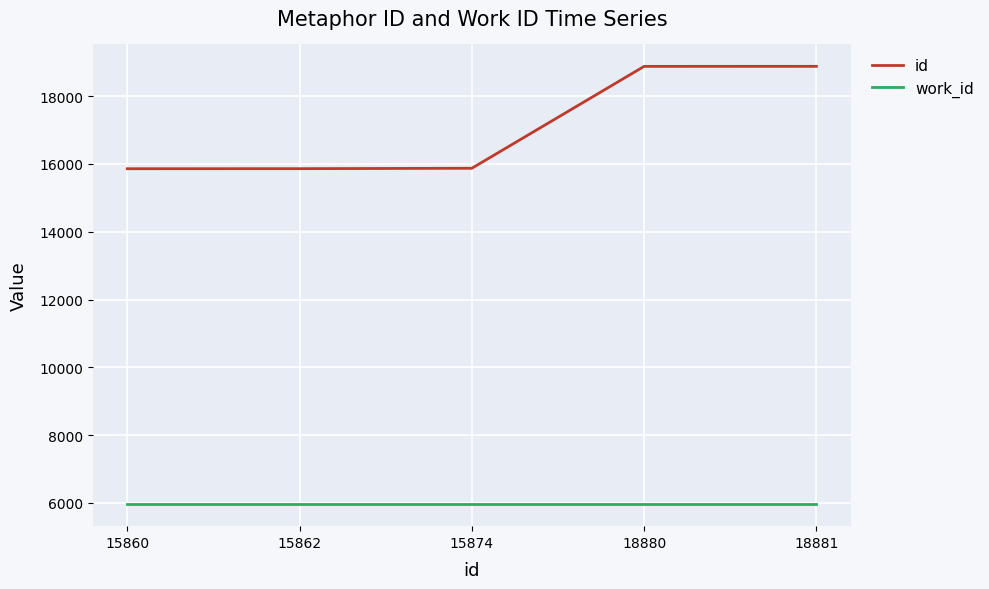

Which series has the largest range (max minus min)?

id